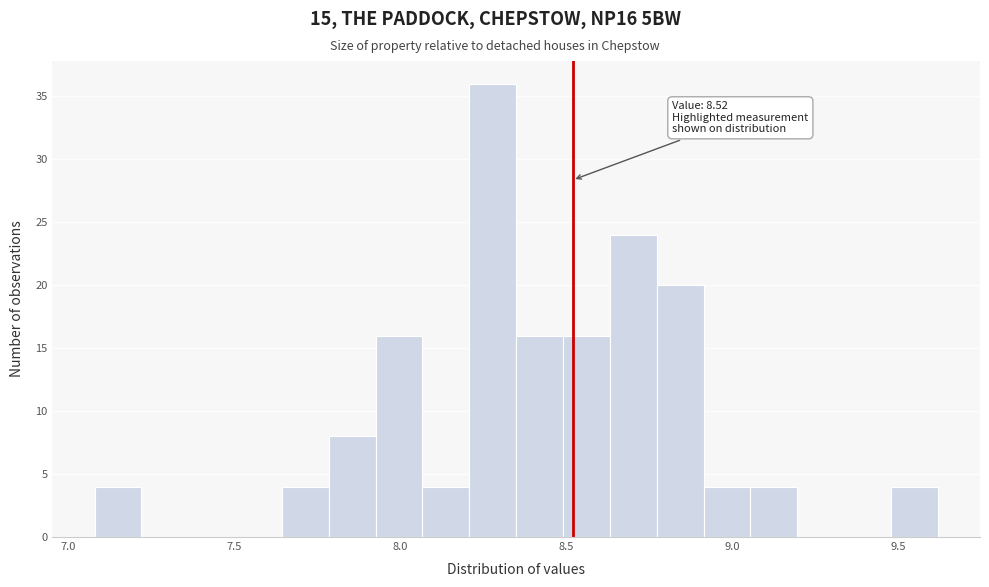

Read against the x-axis, roughly where is the centre of the tallest bar?

8.30